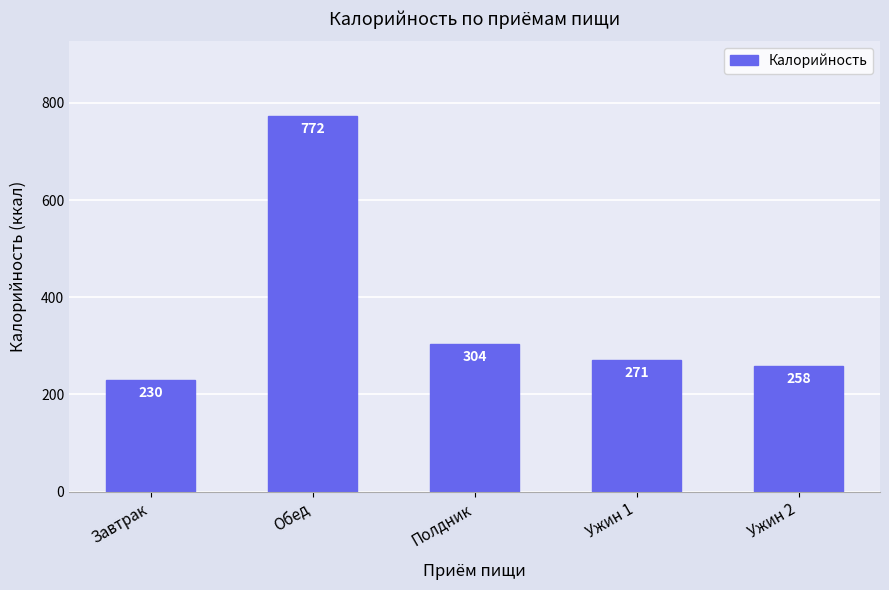

What position from the right is Ужин 2?

1